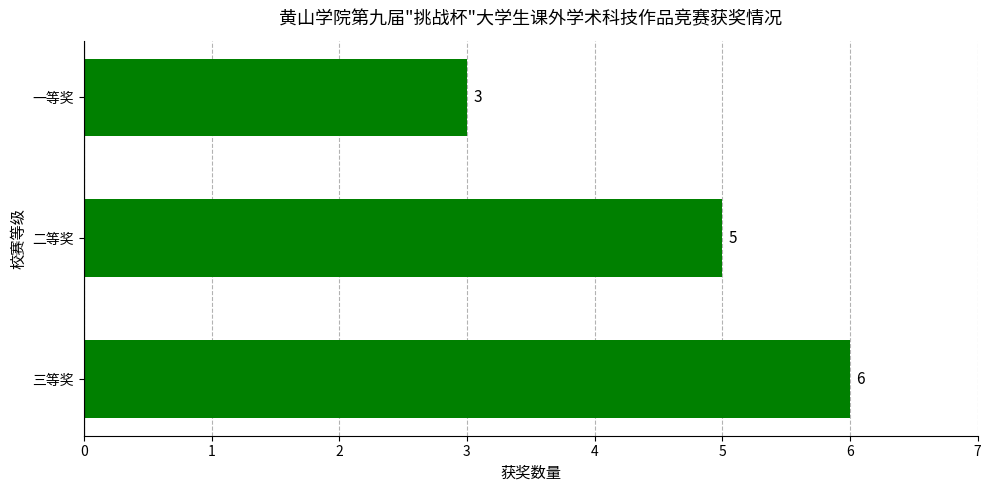

What is the difference between the maximum and second lowest values?

1